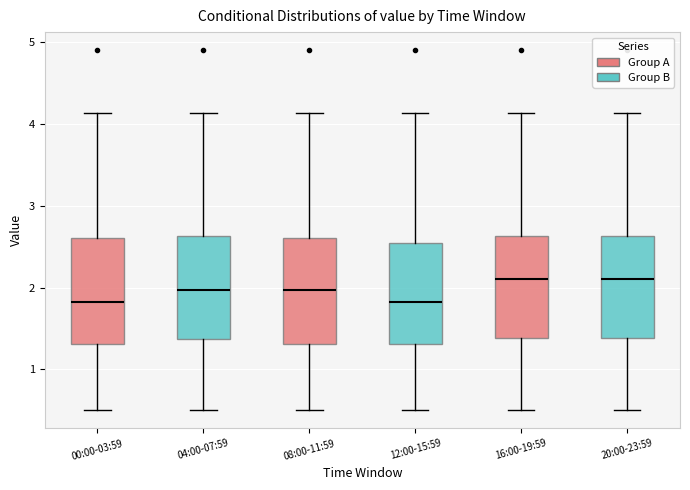

Where does the upper whisker of the box for 08:00-11:59 end on the y-axis? The values are not printed on the chart, so give them approximately, as read against the axis.

4.1